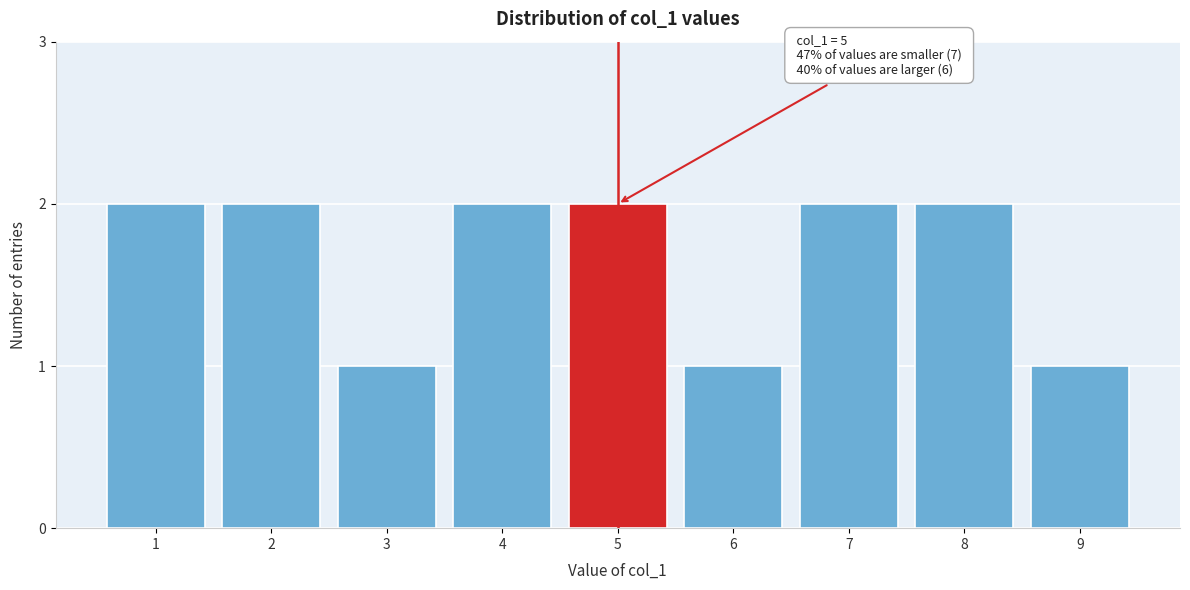

Reading left to right, extract all data points from this chart.

2	2	1	2	2	1	2	2	1